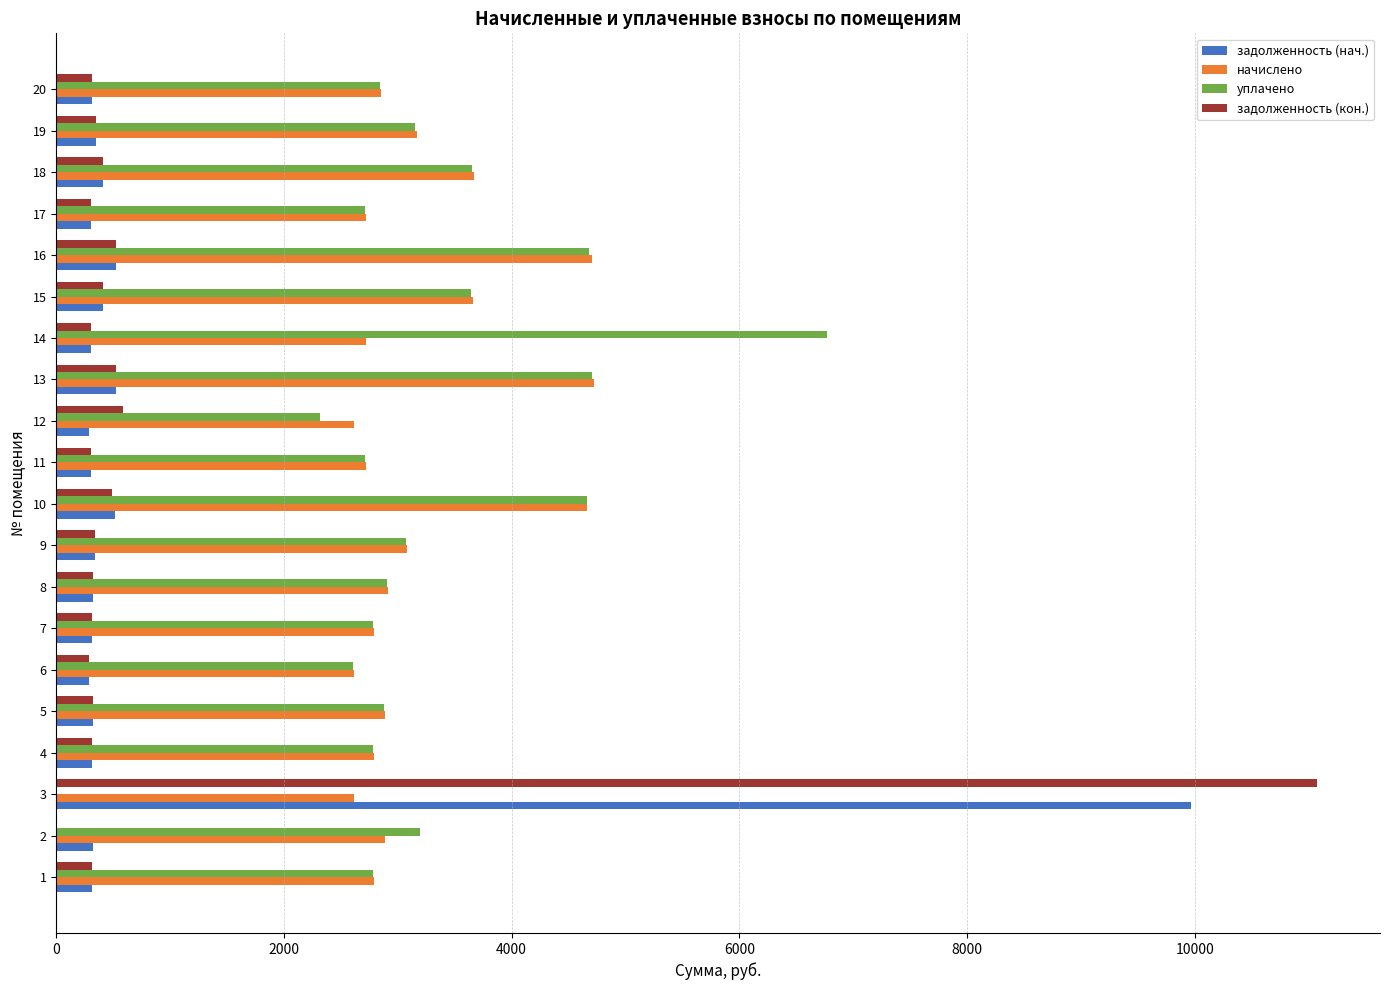

What is the total value across all series at 1?

6194.9